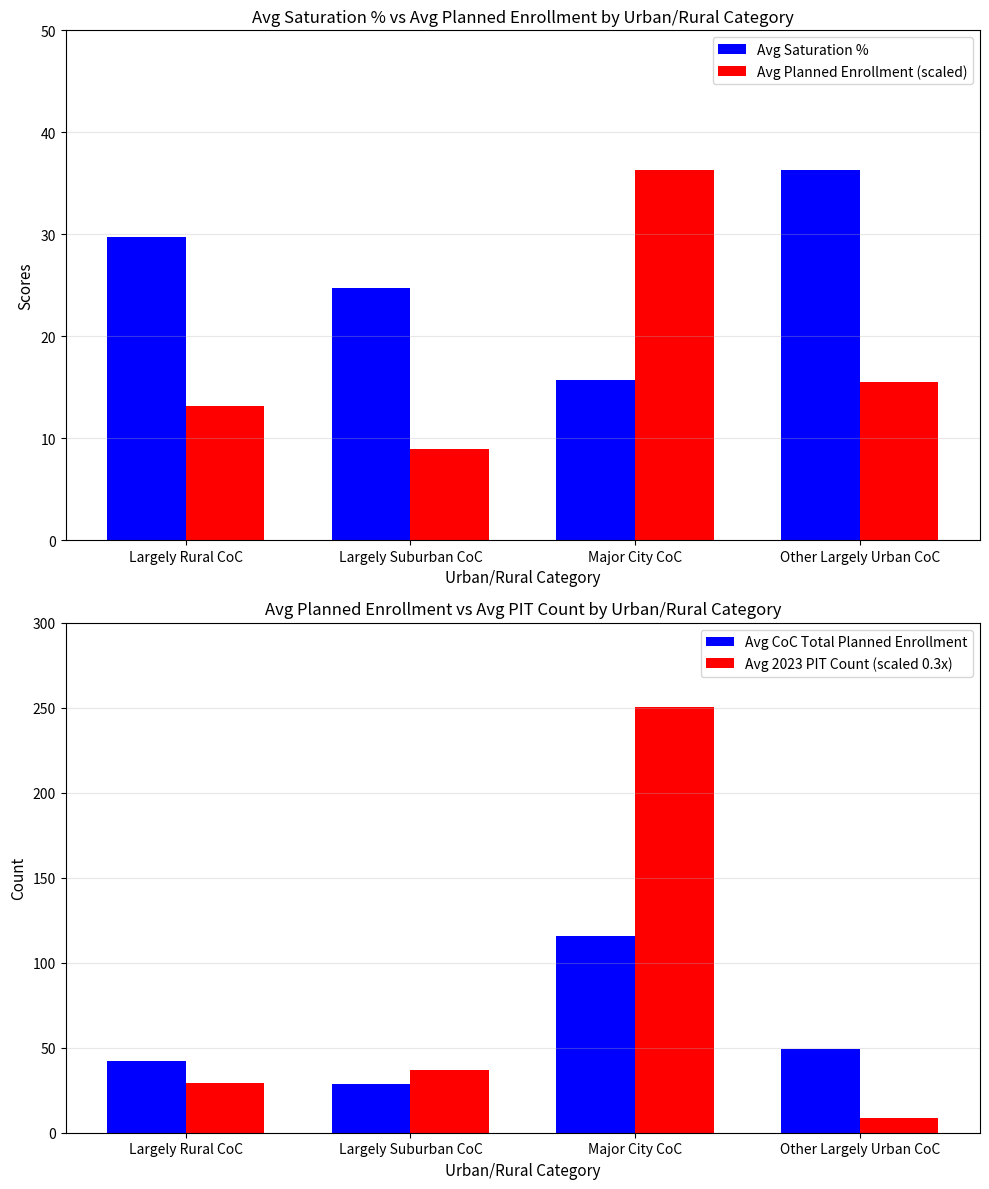

What is the minimum value for Avg Saturation %?

15.7